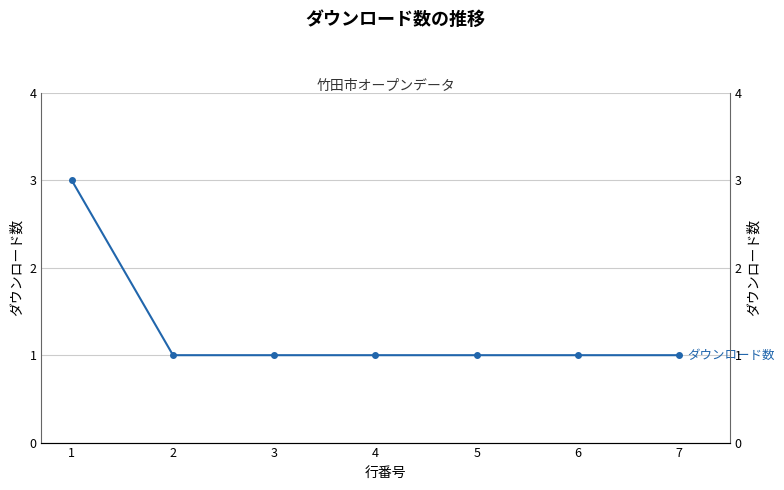

What is the value of the 7th point from the left?

1